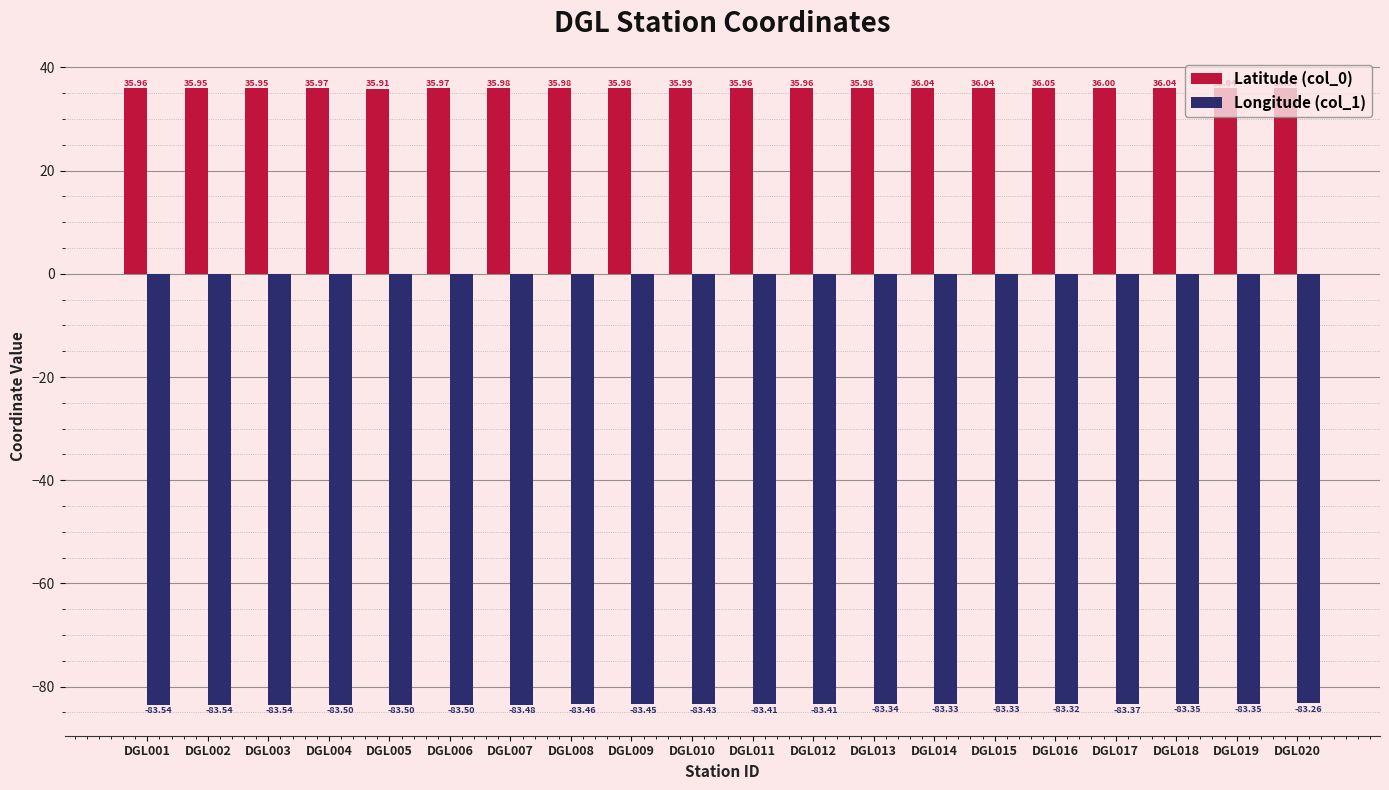

Rank the series by their maximum value, from lowest to highest.

Longitude (col_1), Latitude (col_0)